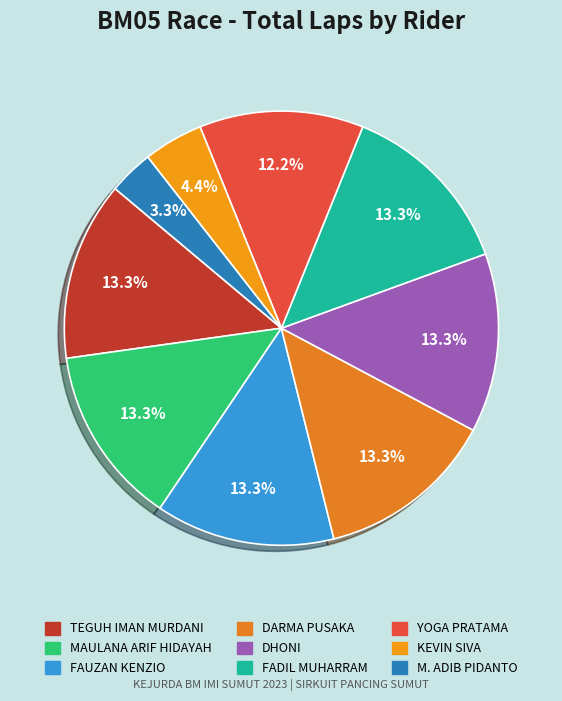

How many segments does this pie chart have?

9